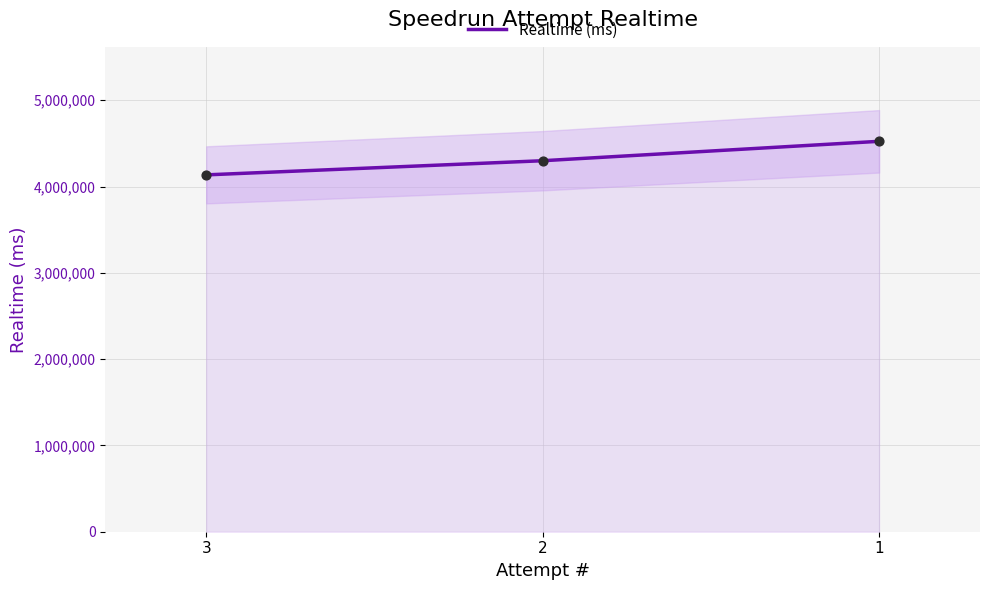

What is the change in value from 3 to 1?

+388918